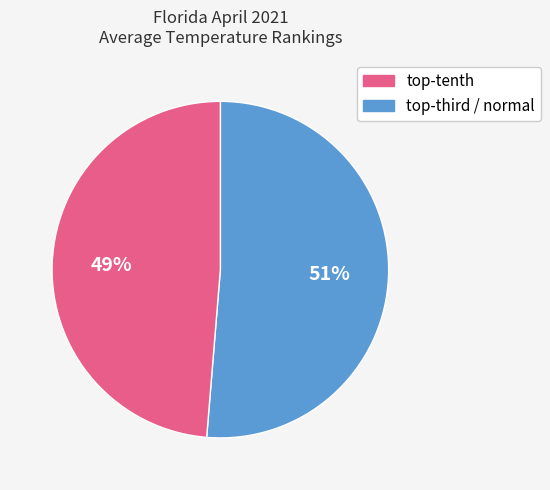

To the nearest percent, what is the average slice percentage?

50%